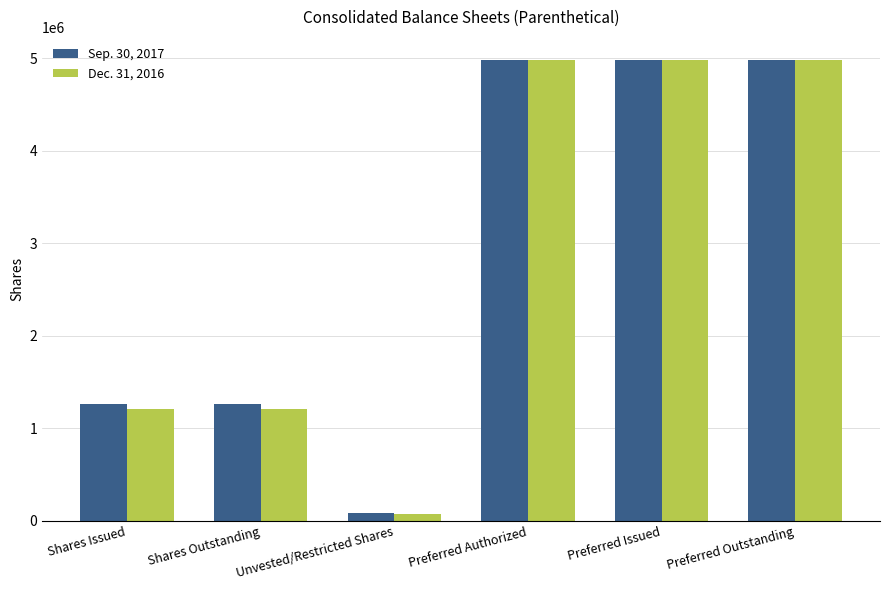

What is the total value across all series at Preferred Issued?

9967114